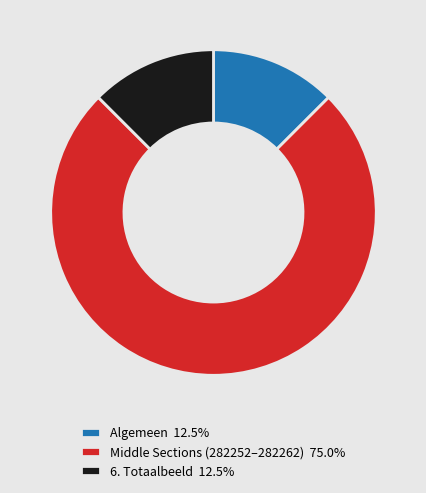

Does any single category account for the majority?

Yes